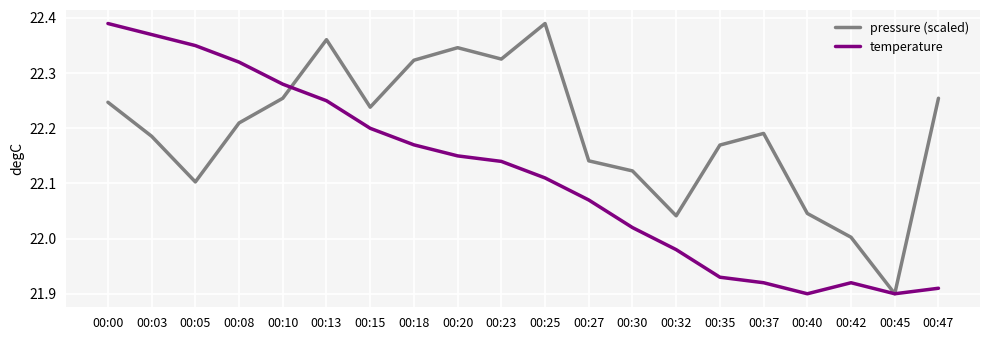

Is the value of temperature at 00:45 greater than the value of pressure (scaled) at 00:35?

No